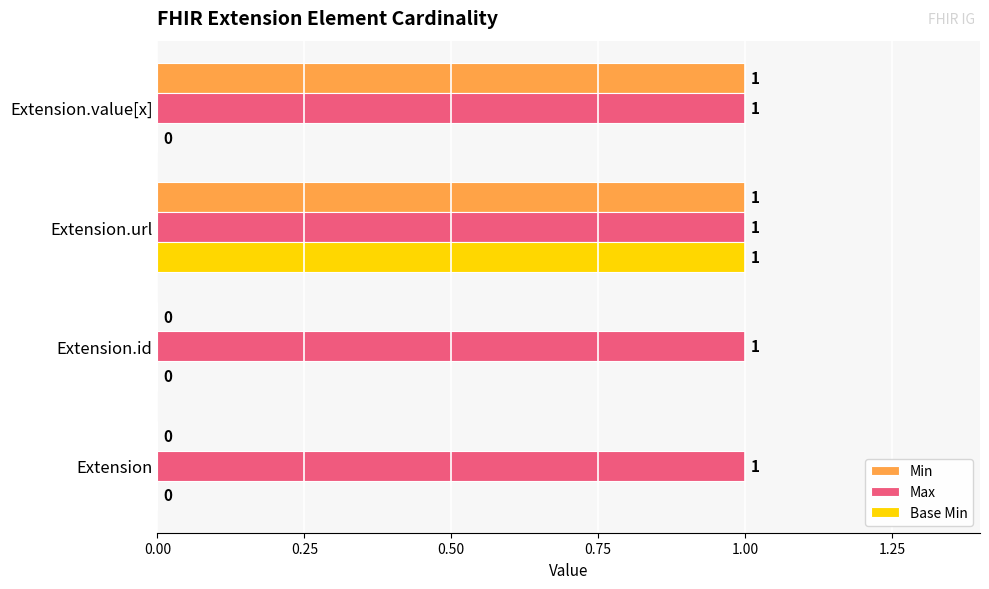

Is the value of Base Min at Extension.id greater than the value of Min at Extension.value[x]?

No